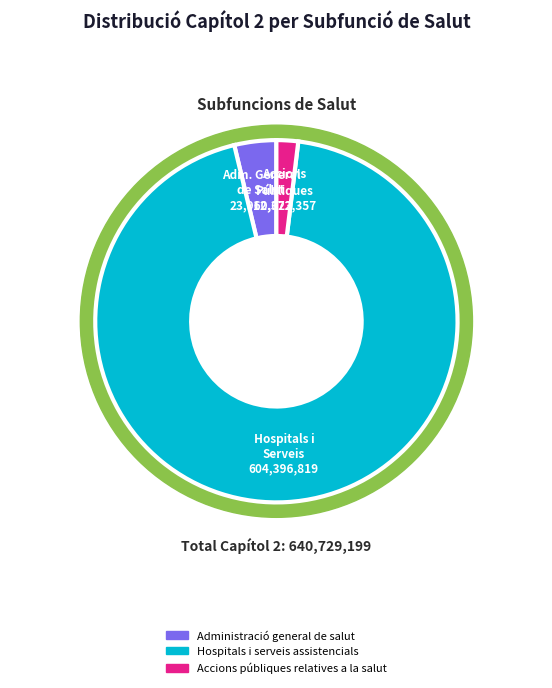

To the nearest percent, what is the average slice percentage?

33%